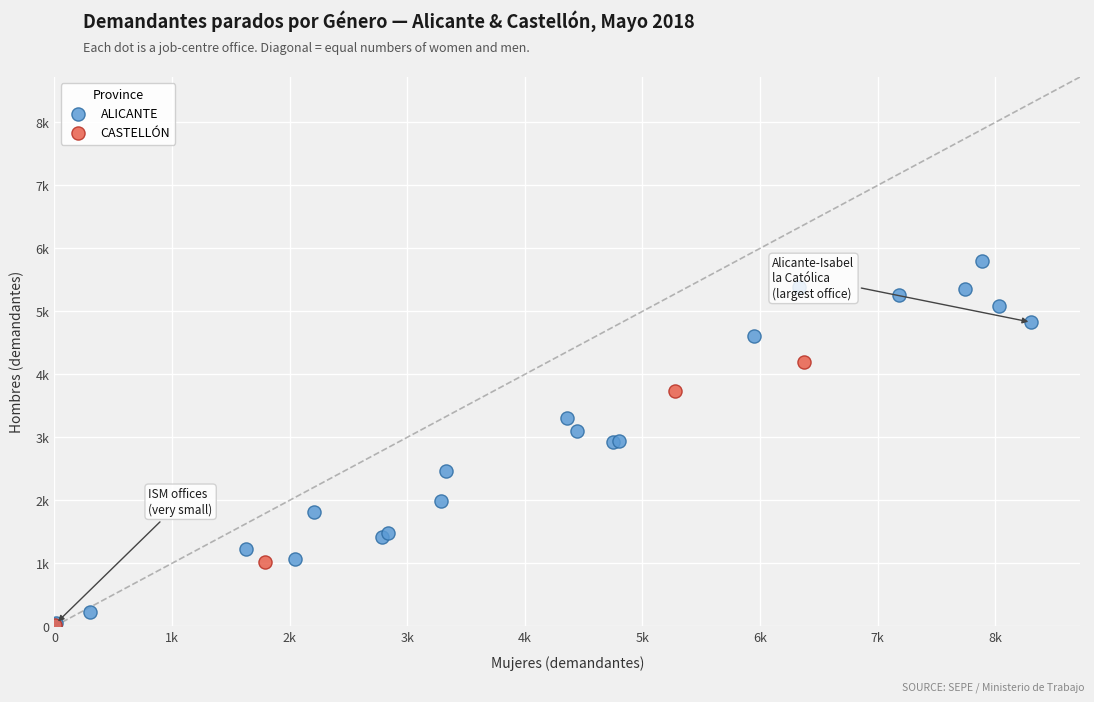

Which series has the widest spread of Y values?

ALICANTE